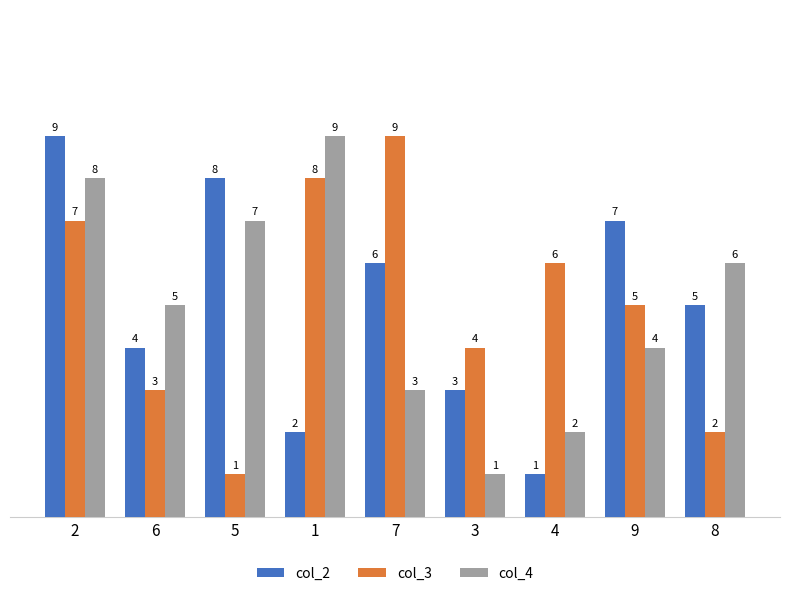

What is the spread (max minus min) of values at 9?

3